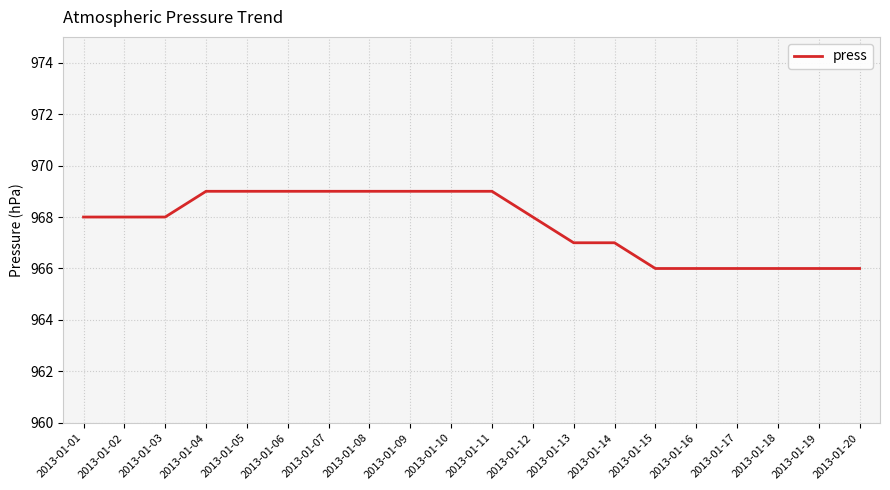

What is the greatest value displayed?

969